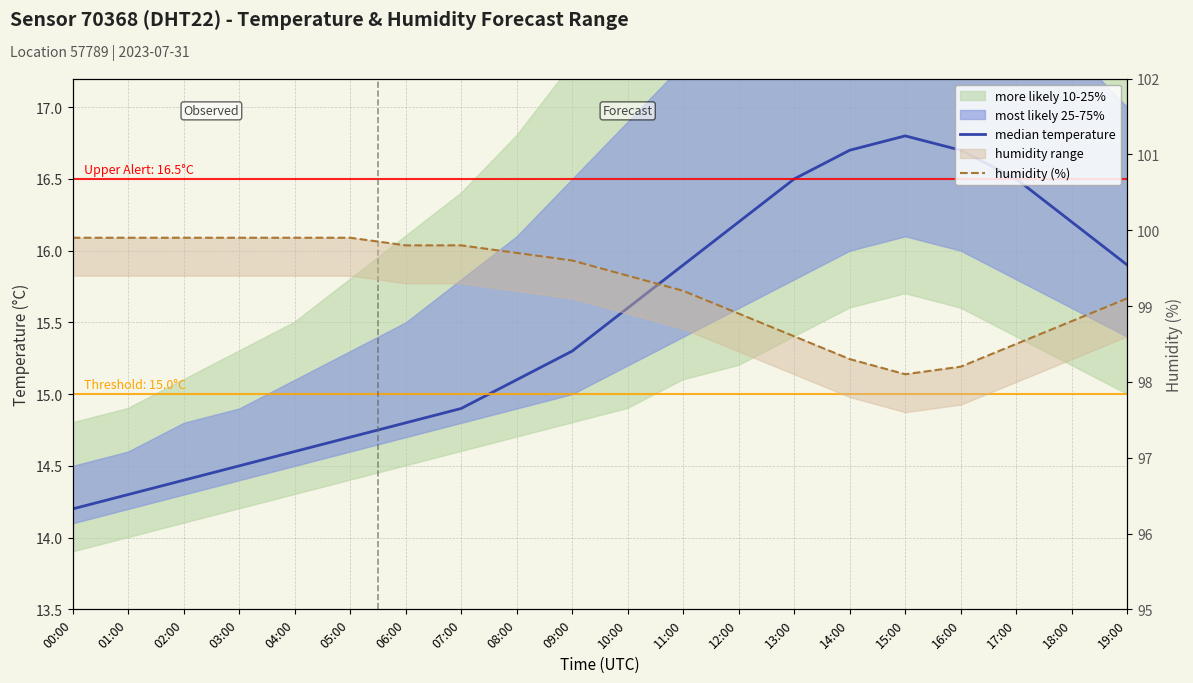

What is the difference between the median temperature values at 13:00 and 18:00?

0.3